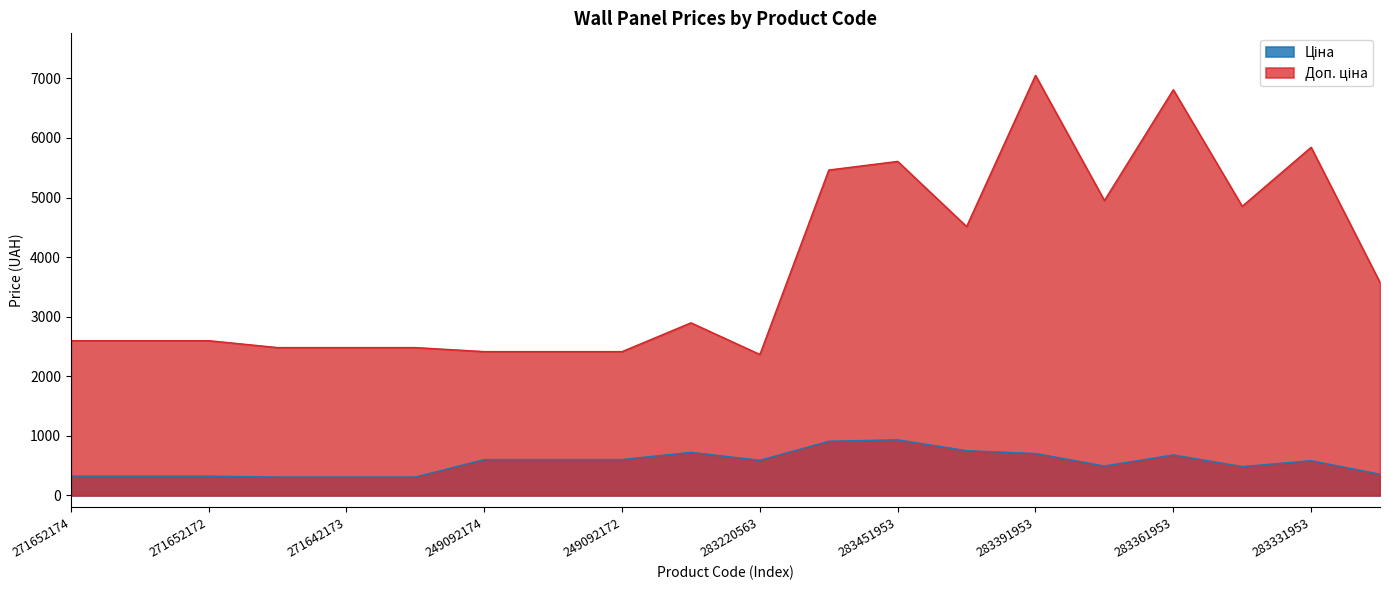

The value of Ціна at 283220563 is 591.6. True or false?

True